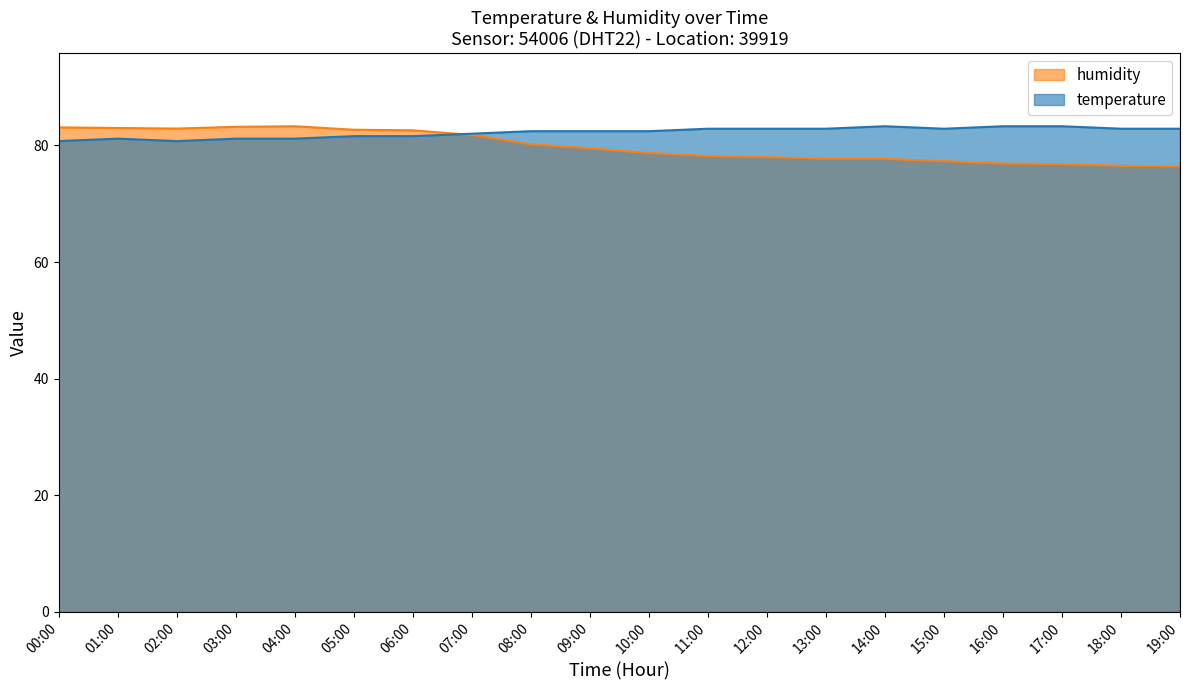

What is the lowest value of the temperature series?

80.7